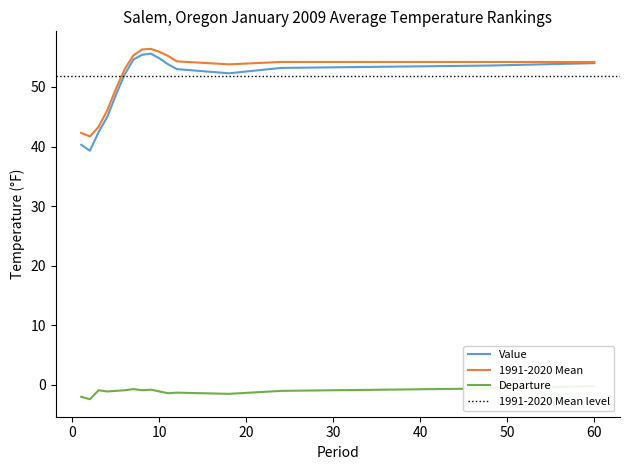

What is the maximum value shown in the chart?

56.4